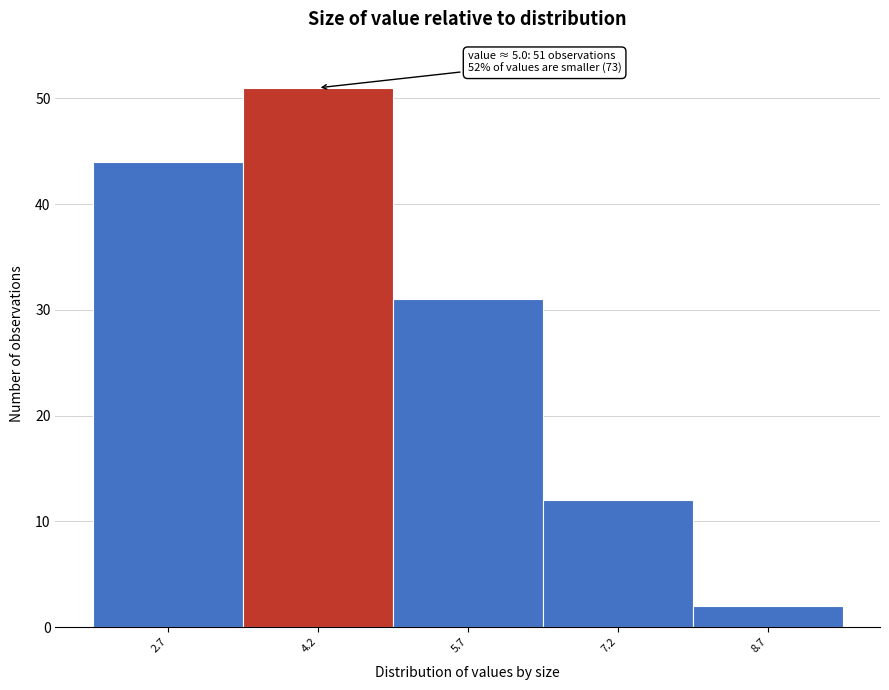

Reading left to right, list all the values displayed in this chart.

2.7=44	4.2=51	5.7=31	7.2=12	8.7=2